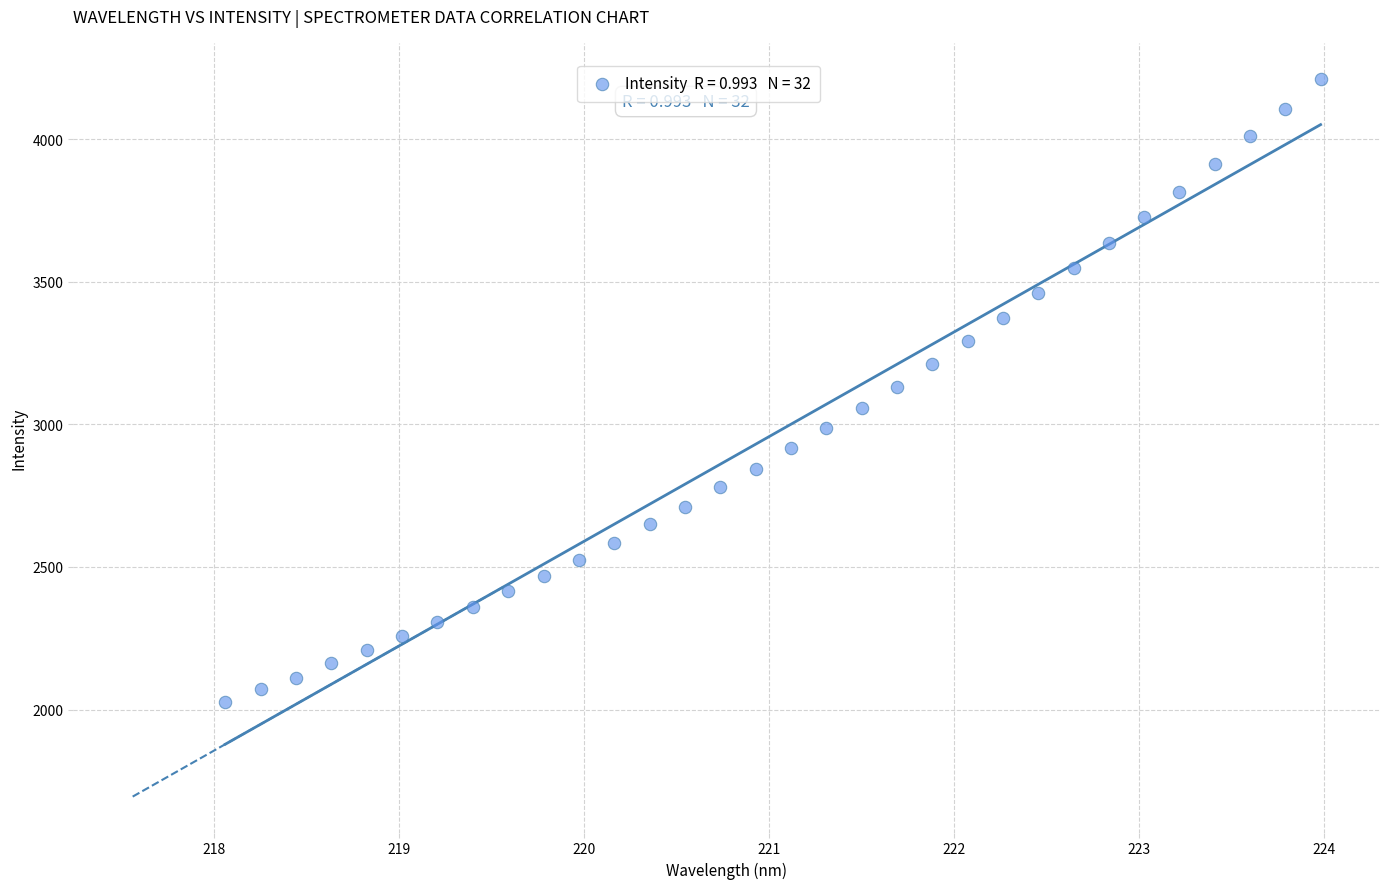

What is the range of X values (max minus min)?

5.9